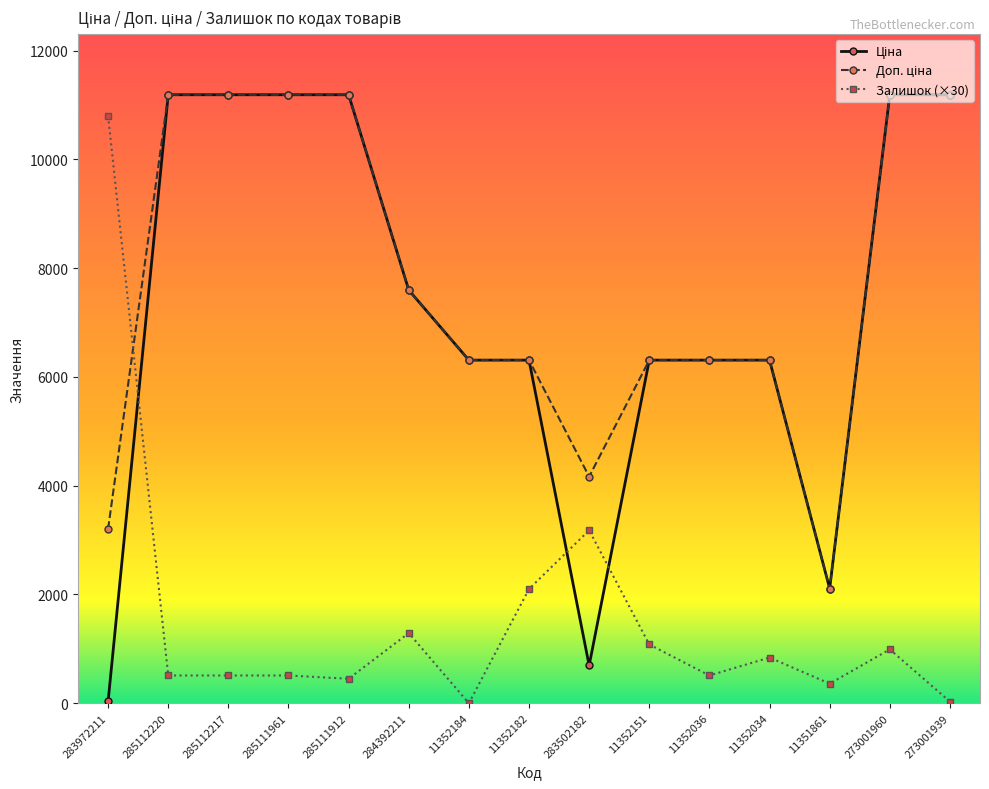

How many lines are shown in the chart?

3